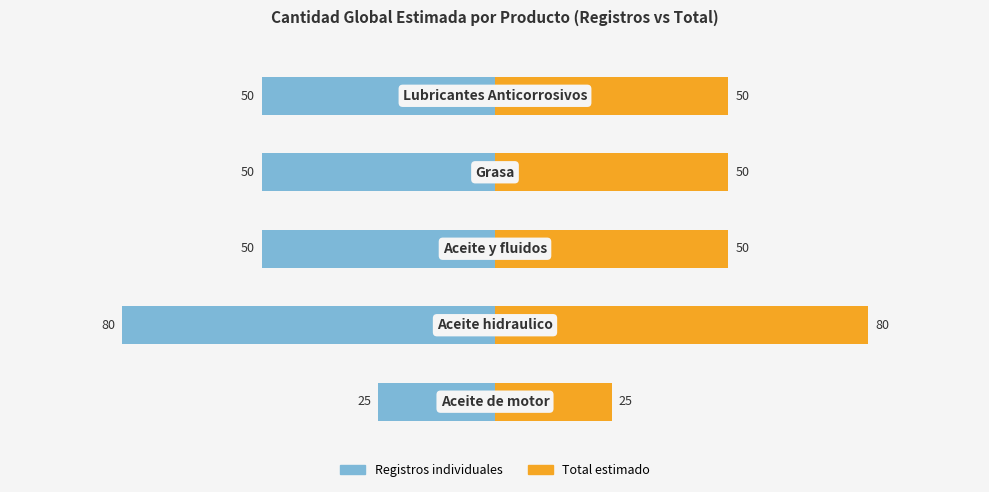

What are all the series names shown in the legend?

Registros individuales, Total estimado